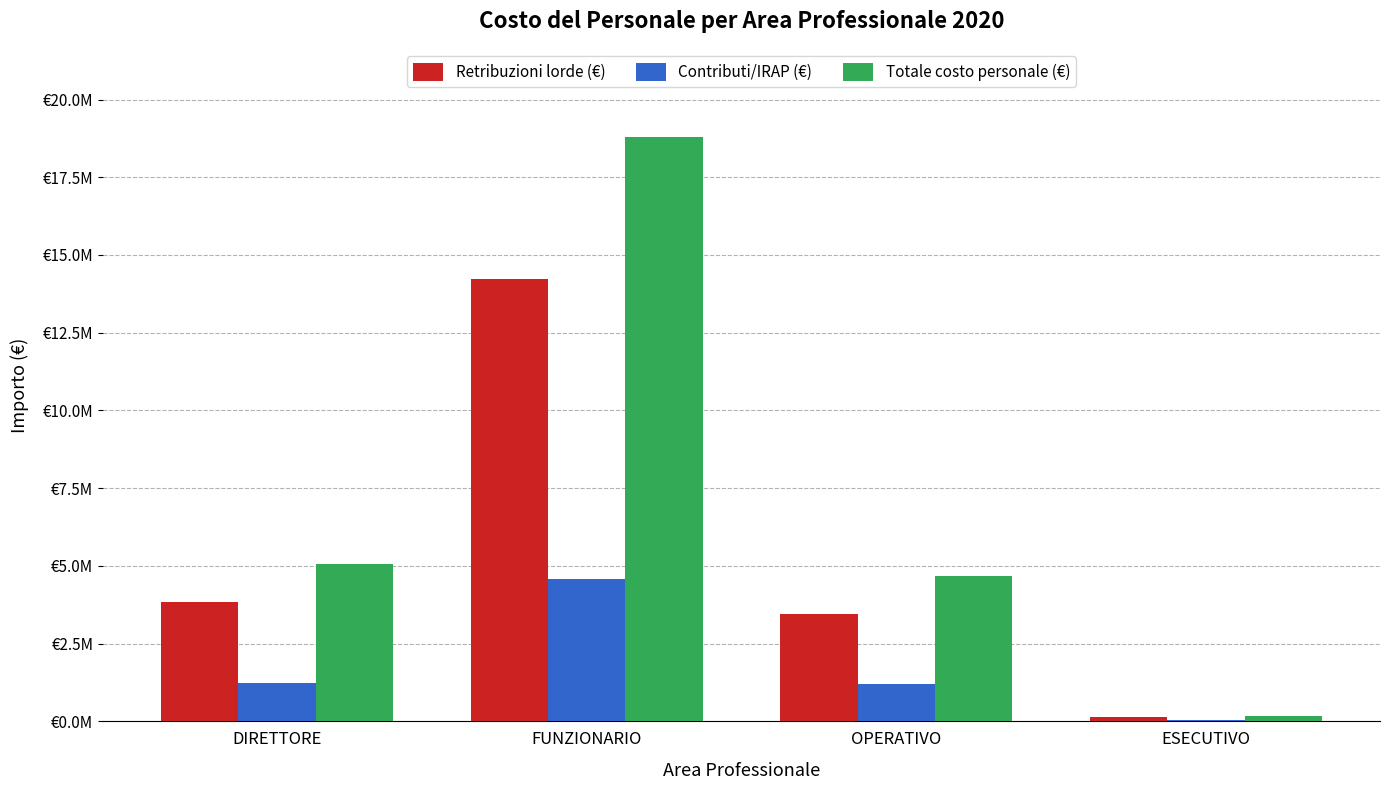

Which series has the largest range (max minus min)?

Totale costo personale (€)